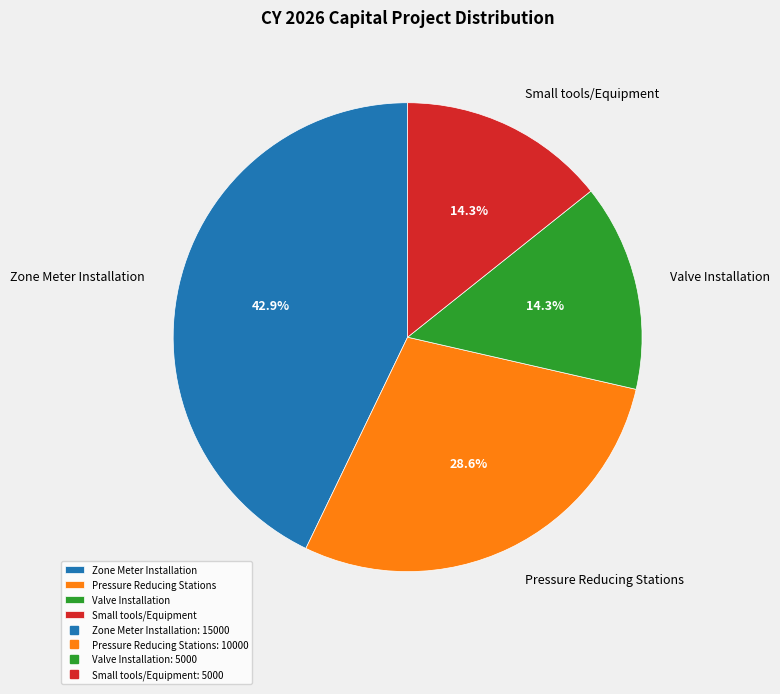

What is the largest slice in the pie chart?

Zone Meter Installation